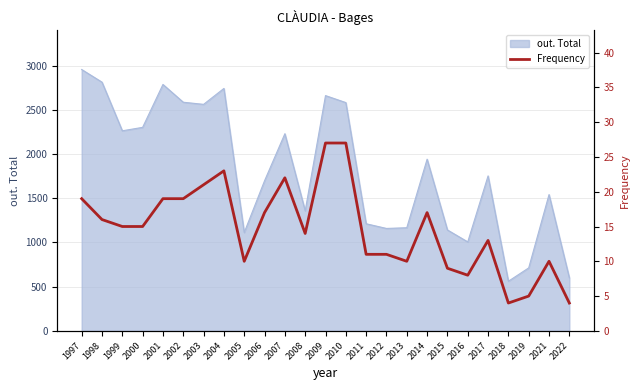

Does the chart display data point markers on the line(s)?

No